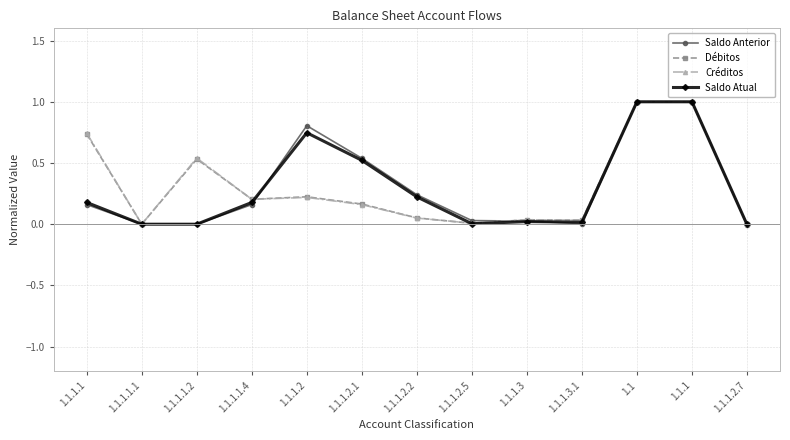

What position from the right is 1.1.1?

2